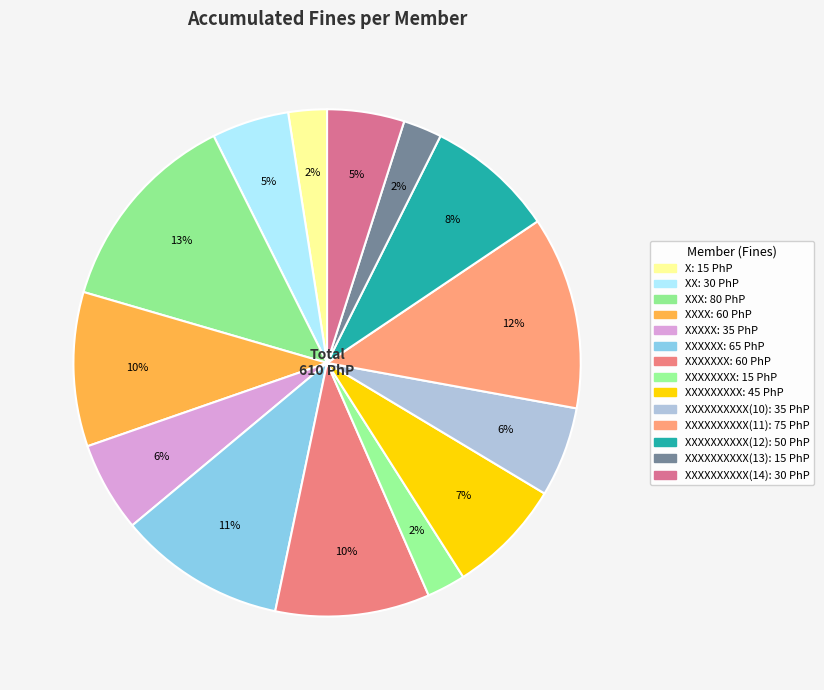

What is the largest slice in the pie chart?

XXX